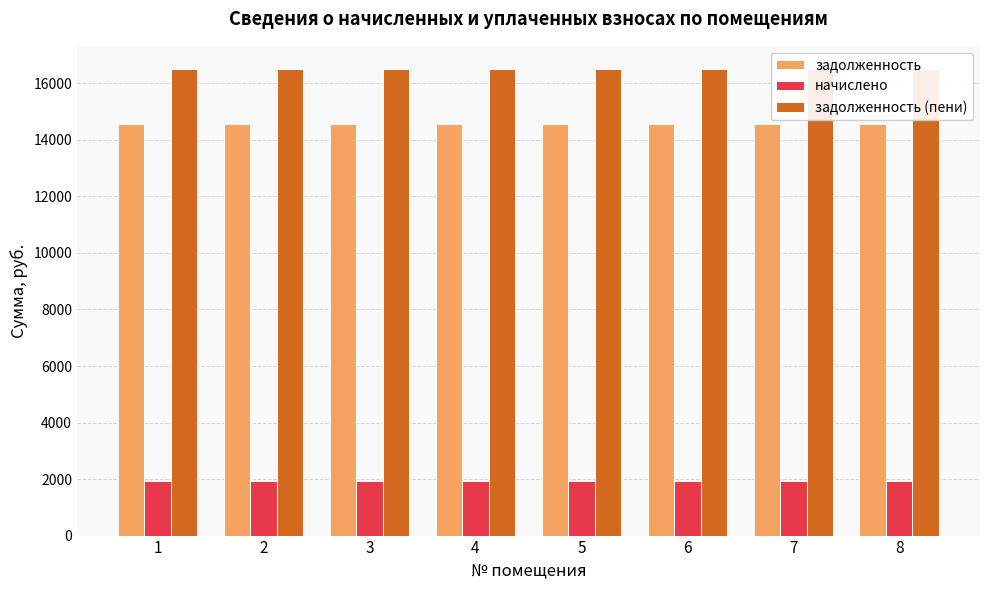

Which label corresponds to the largest value in the chart?

1